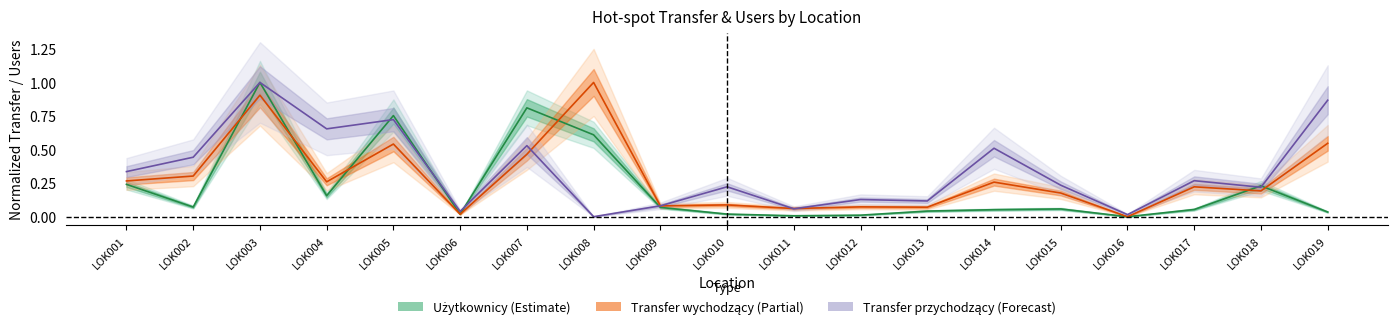

What is the value of the Użytkownicy hot-spota point at the 4th from the left?

0.2